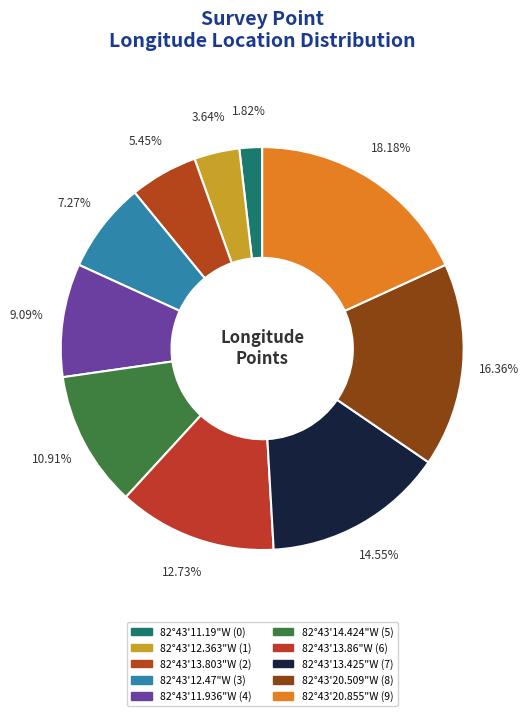

How many segments does this pie chart have?

10